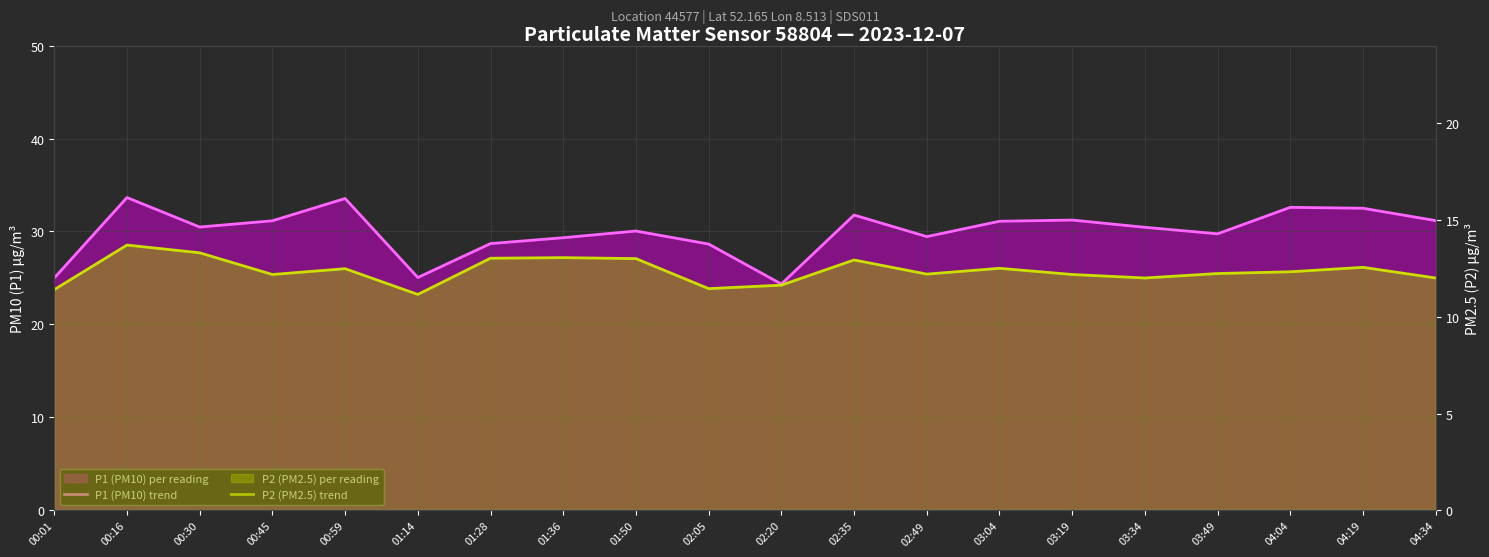

Which series changed the most between 03:19 and 04:04?

P1 (PM10) trend